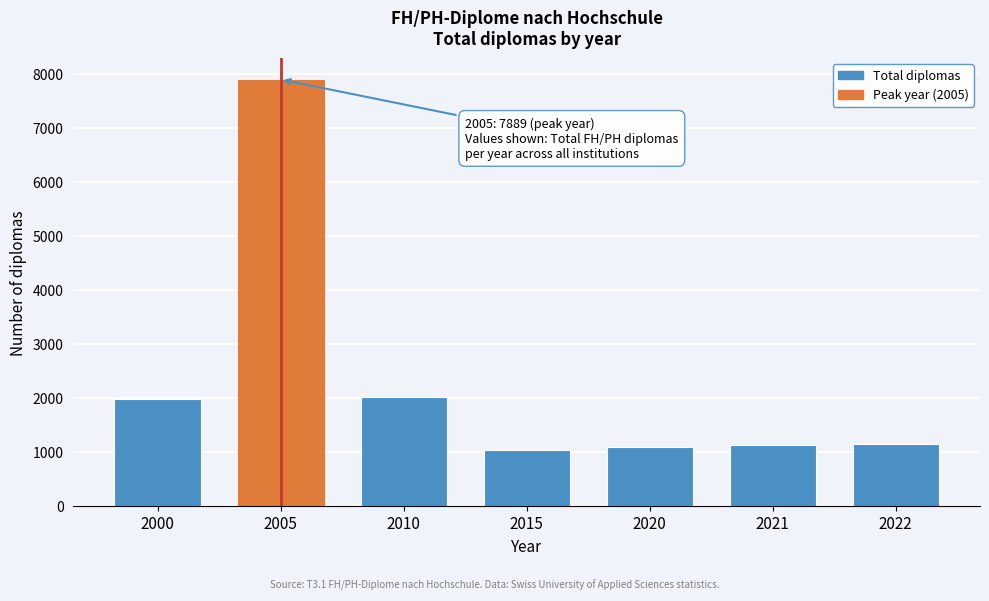

Is it true that the value at 2020 is 1541?

False